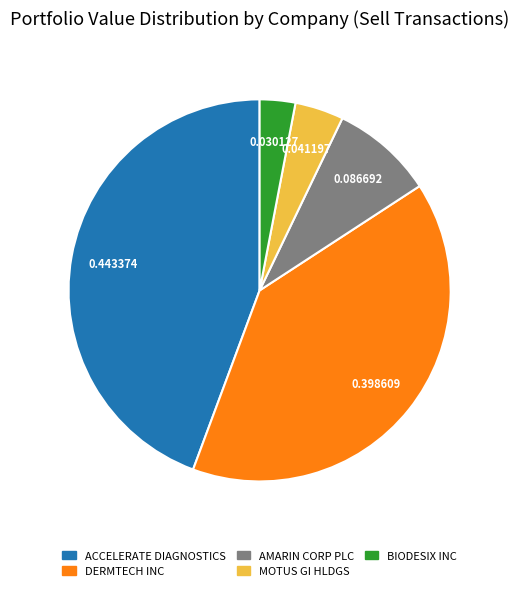

Is there a majority slice in this chart?

No